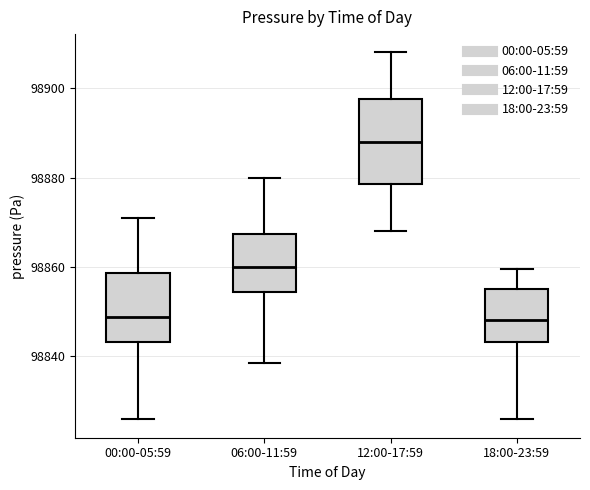

Reading left to right, read every box against the y-axis: the position of its median line, the range the box covers, and the ends of its whiskers. The values are not printed on the chart, so give them approximately, as read against the axis.

00:00-05:59: median 98848, box 98844 to 98858, whiskers 98826 to 98872
06:00-11:59: median 98860, box 98854 to 98868, whiskers 98838 to 98880
12:00-17:59: median 98888, box 98878 to 98898, whiskers 98868 to 98908
18:00-23:59: median 98848, box 98844 to 98856, whiskers 98826 to 98860